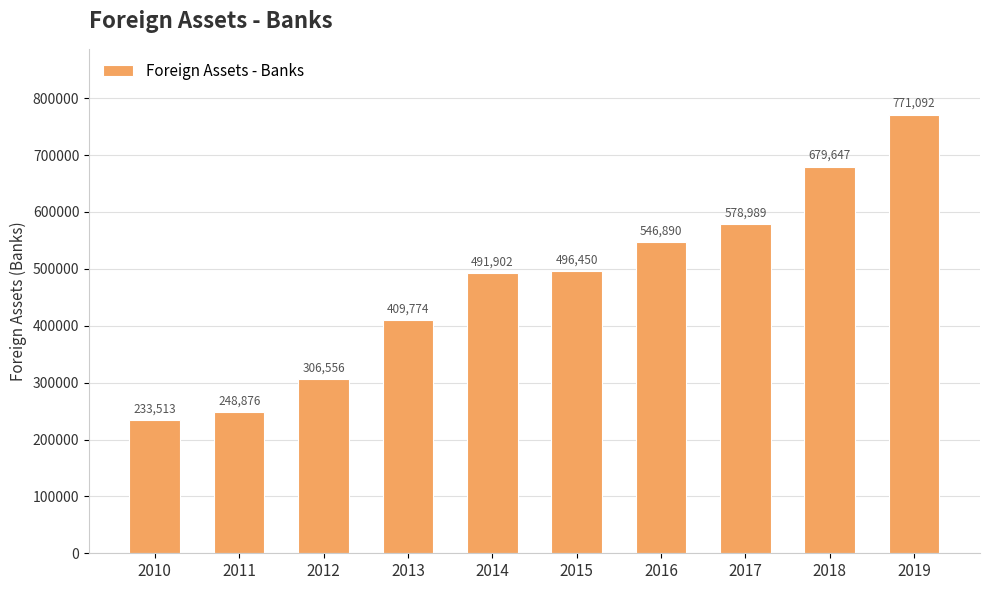

Are the bars grouped side by side (vs. stacked)?

No